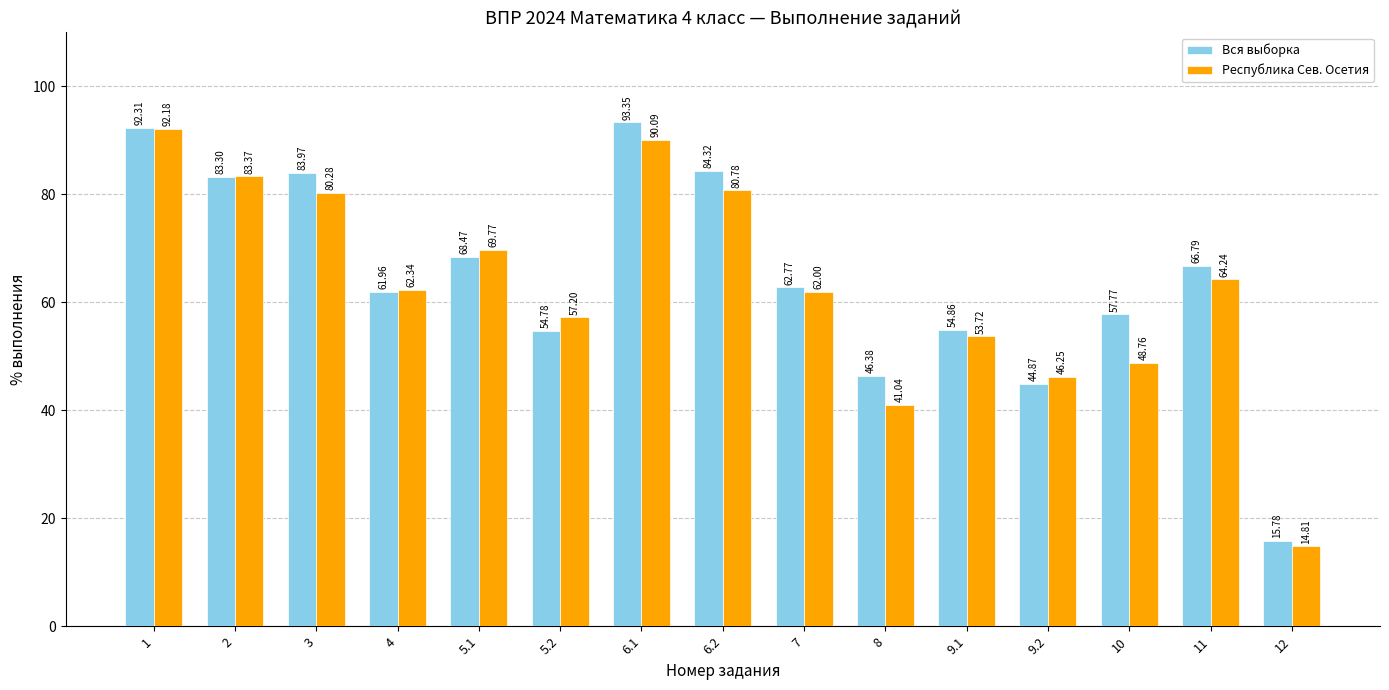

What is the total value across all series at 9.1?

108.6